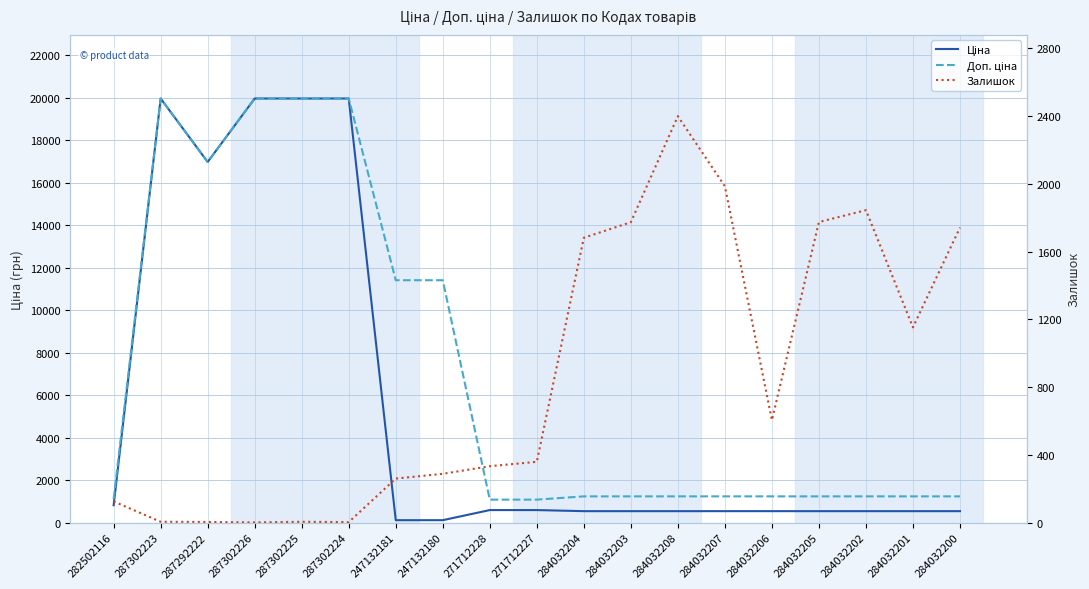

After their last crossing, which series has the higher values: Доп. ціна or Залишок?

Залишок